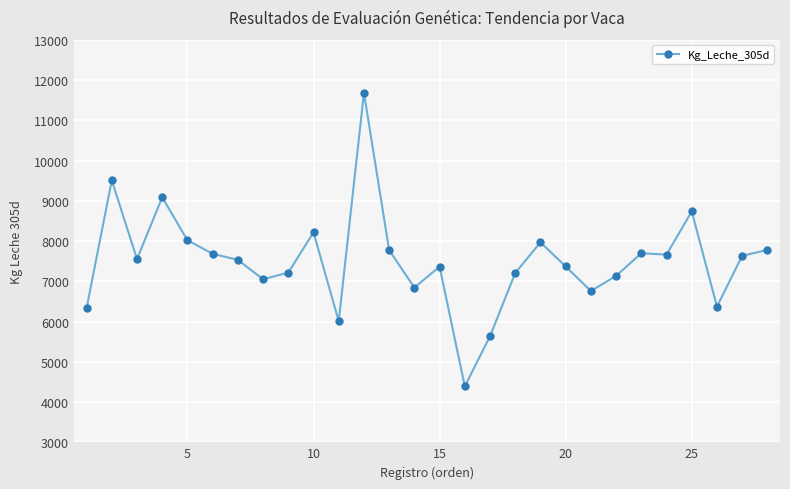

What is the value of the 2nd point from the left?

9508